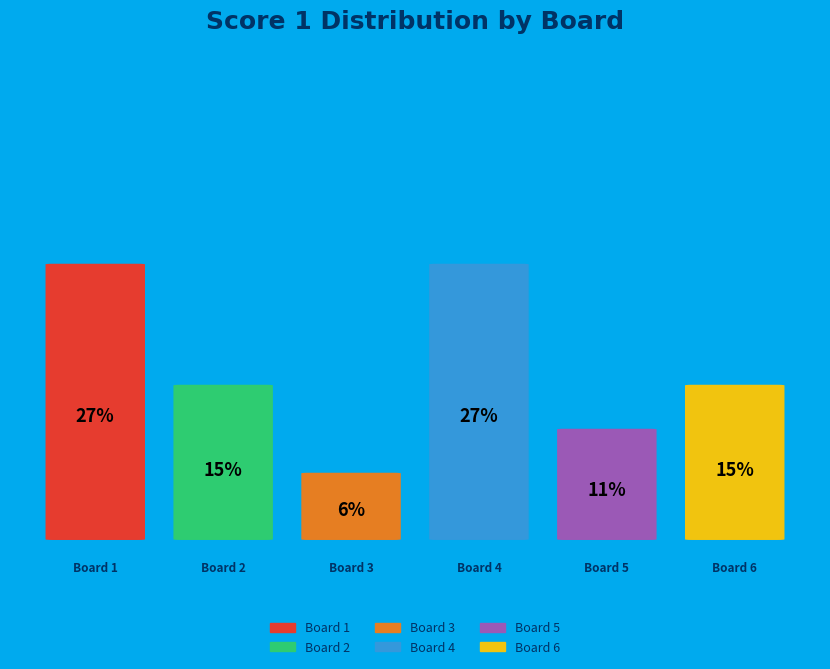

Combined, do Board 6 and Board 3 account for over 50%?

No